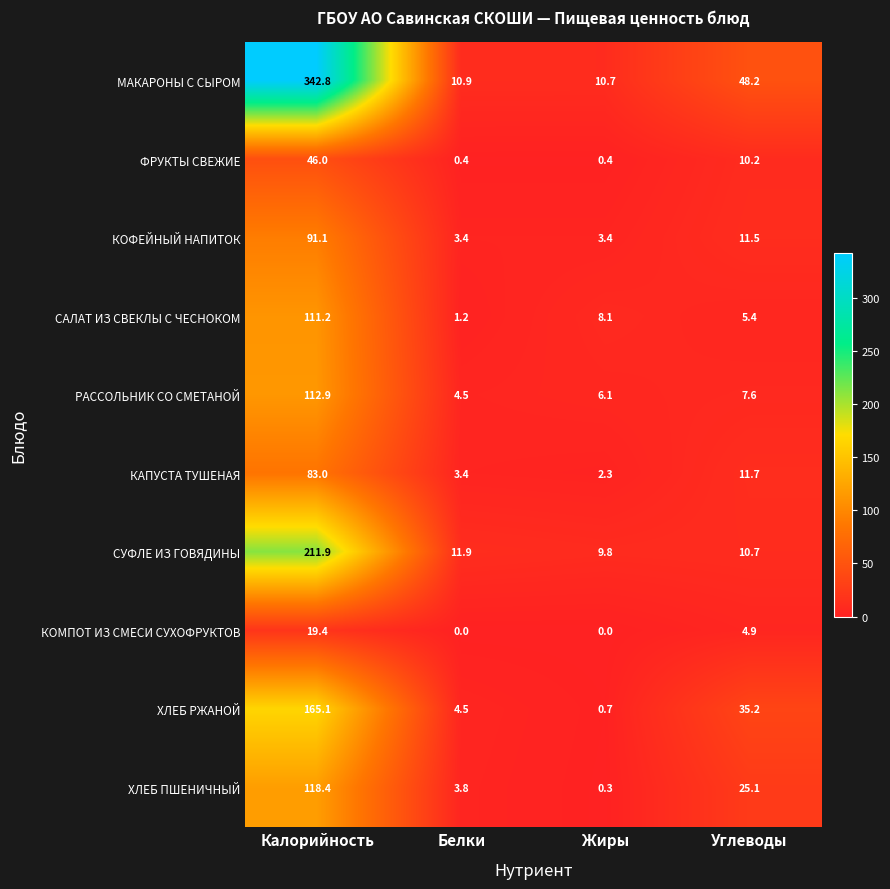

Is it true that ФРУКТЫ СВЕЖИЕ equals 30.5 at Калорийность?

False